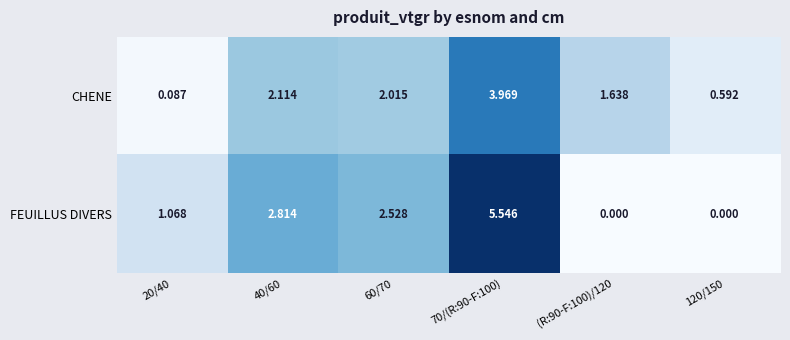

Rank the series by their maximum value, from highest to lowest.

FEUILLUS DIVERS, CHENE